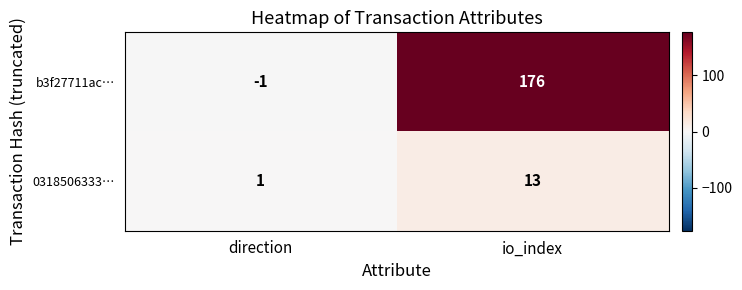

Is it true that b3f27711ac… equals -2 at direction?

False